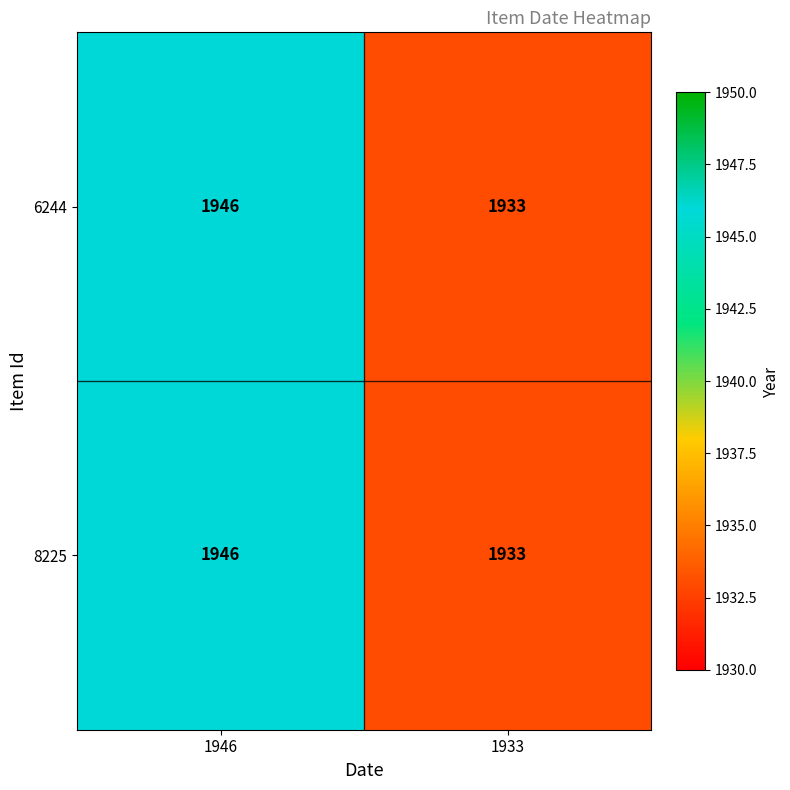

What is the sum of all 8225 values?

3879